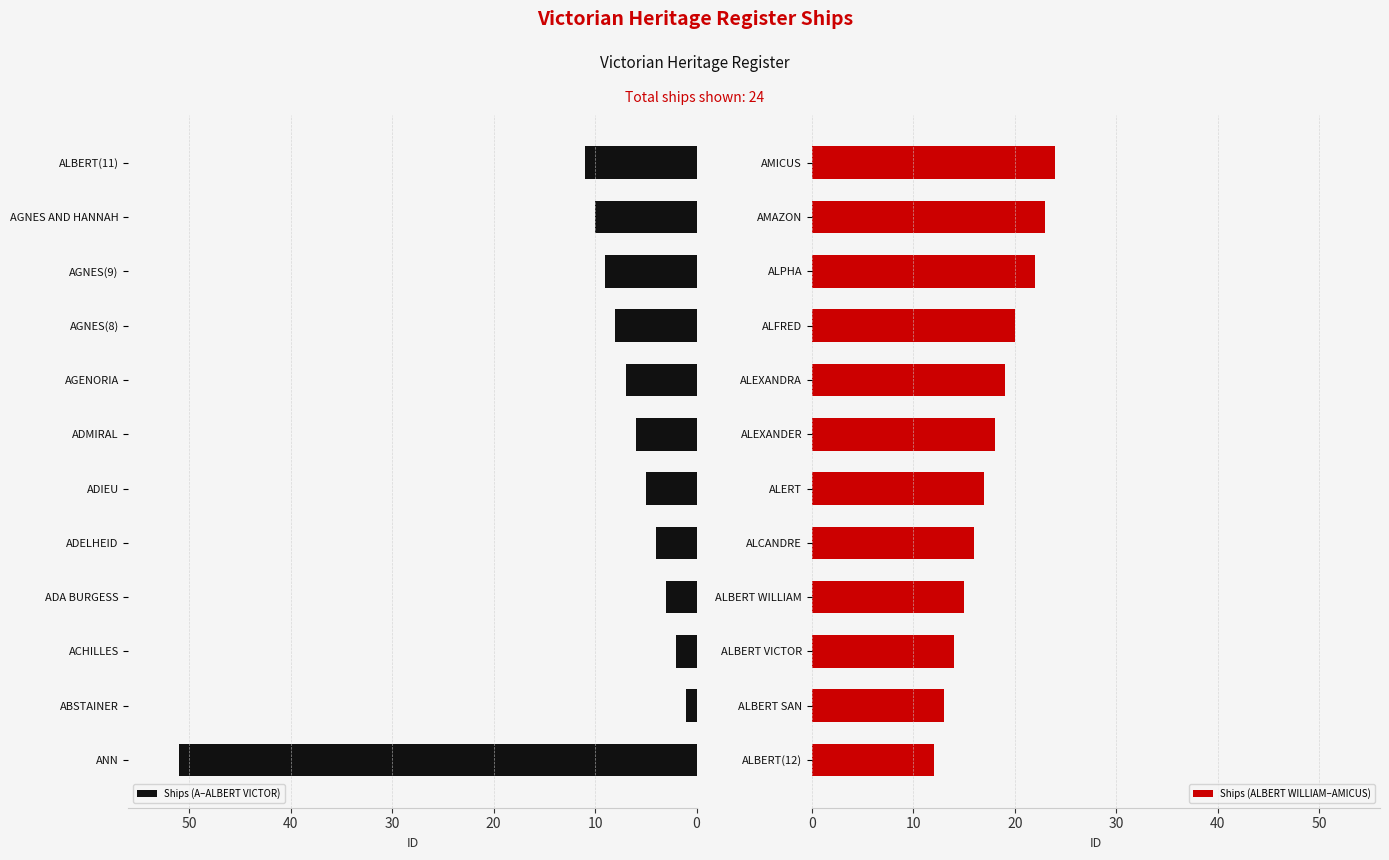

Is it true that Ships (ALBERT WILLIAM–AMICUS) equals 9 at ALBERT VICTOR?

False